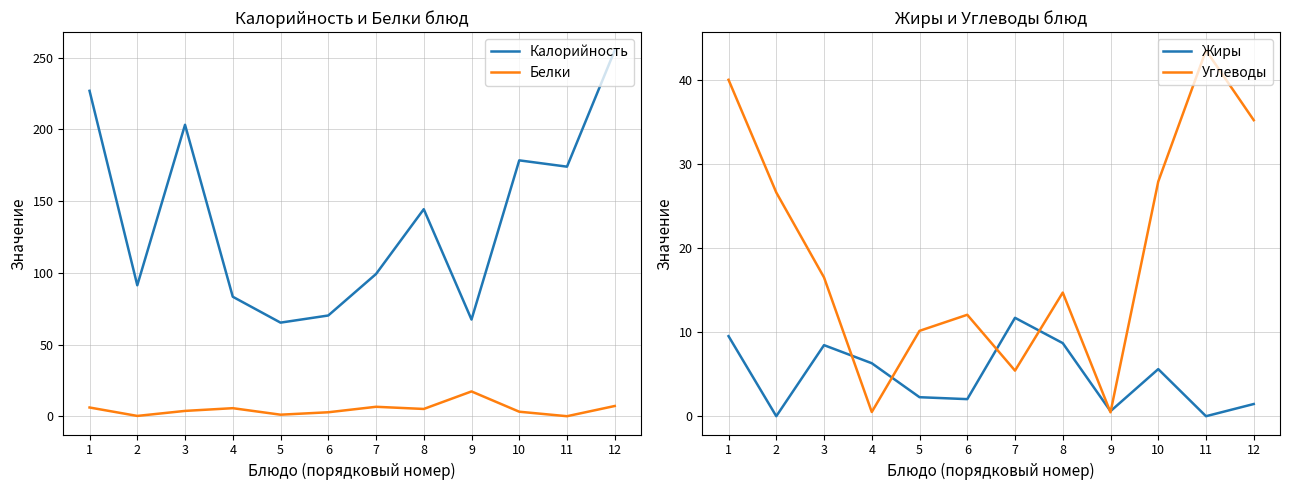

How many values in Белки are above zero?

11